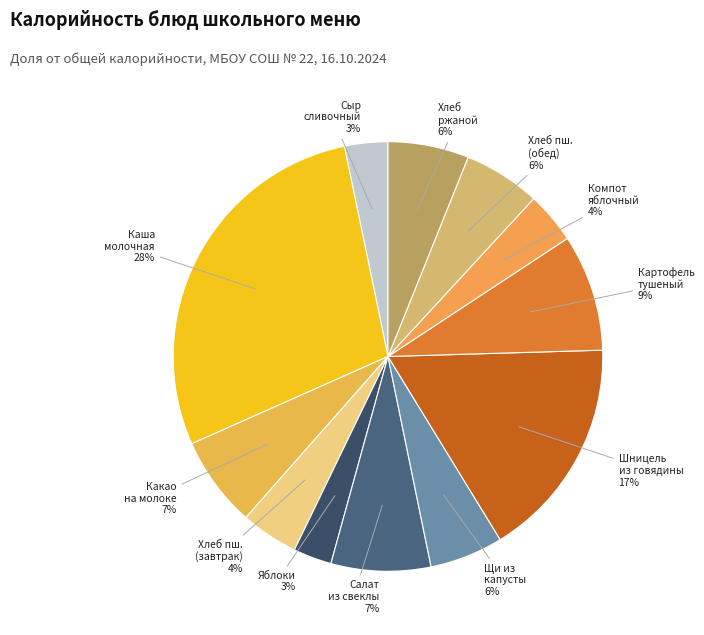

How many slices are in this pie chart?

12